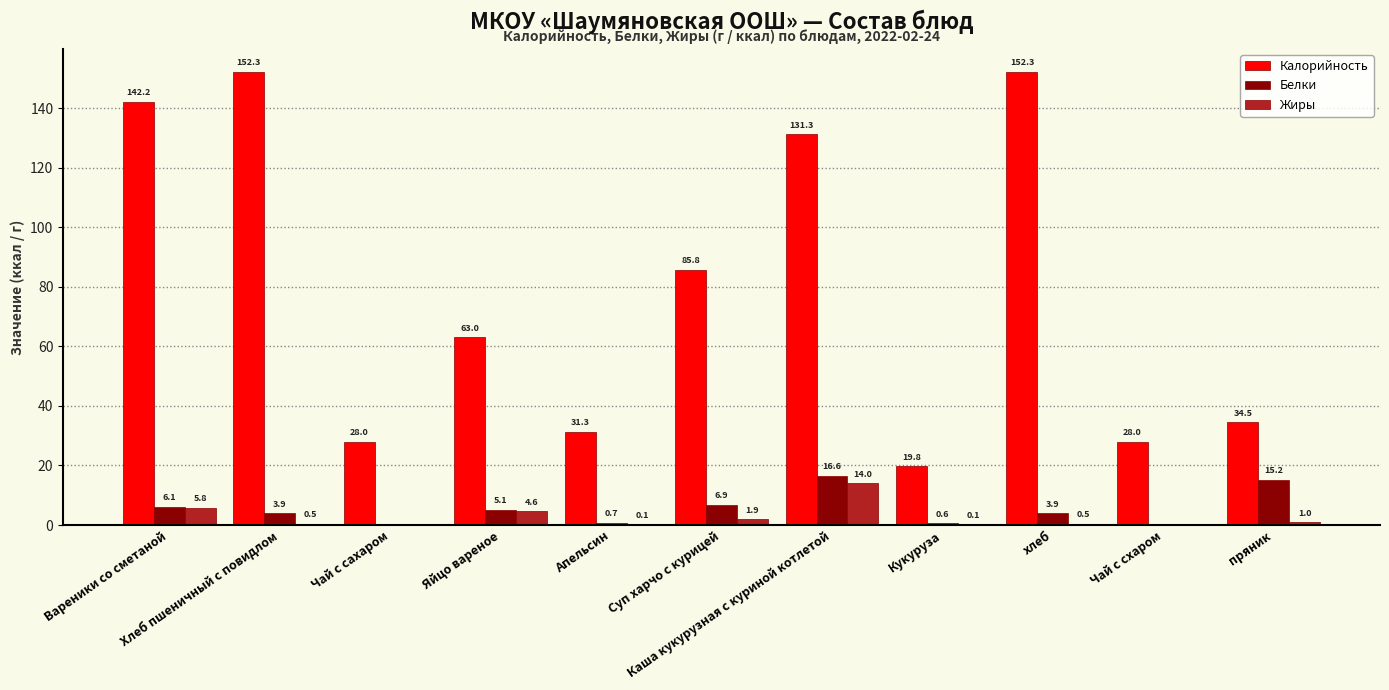

What is the maximum value for Жиры?

14.0